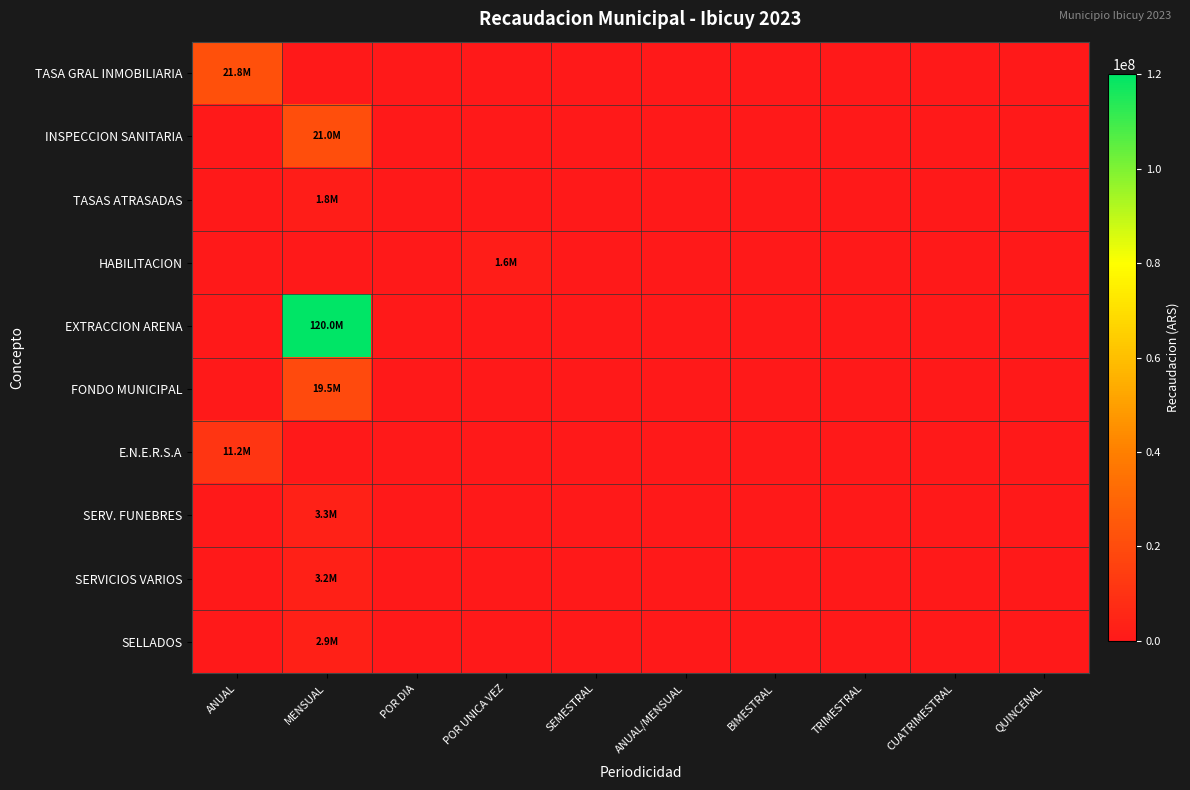

Which has a higher value, TRIMESTRAL or ANUAL?

ANUAL